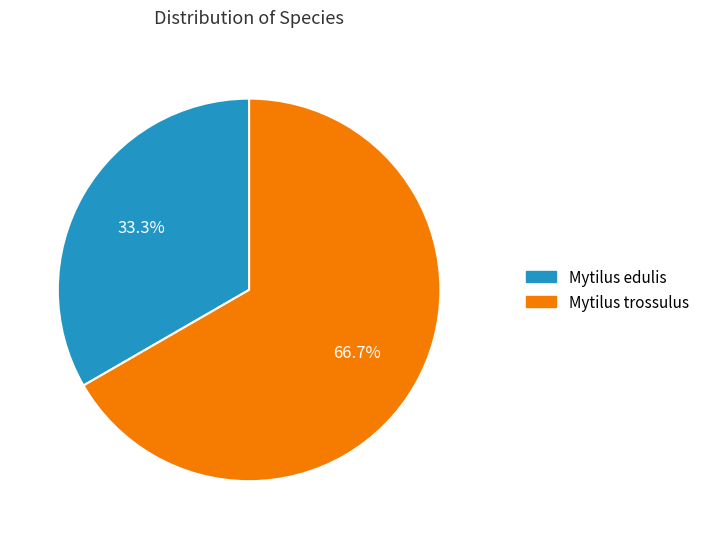

Does any single category account for the majority?

Yes